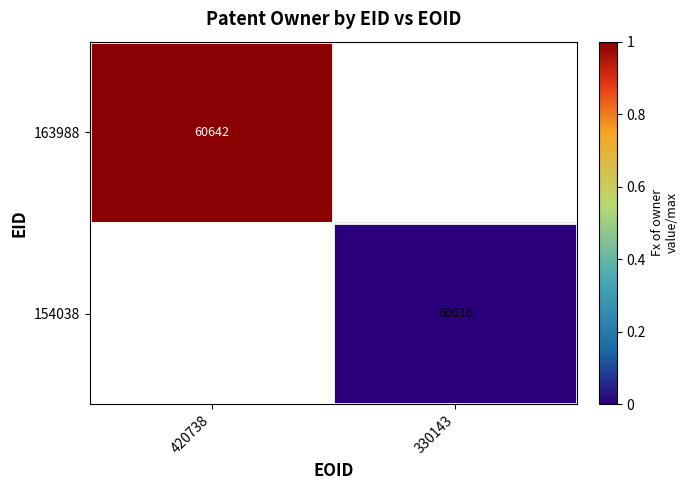

Is the value of 163988 at 420738 greater than the value of 154038 at 330143?

Yes